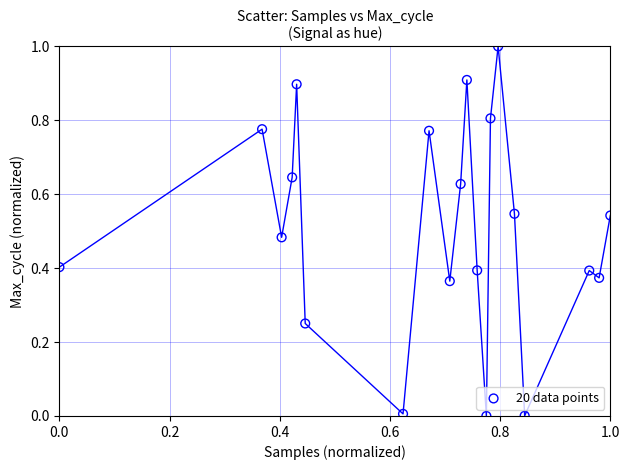

What is the range of Y values (max minus min)?

1.0